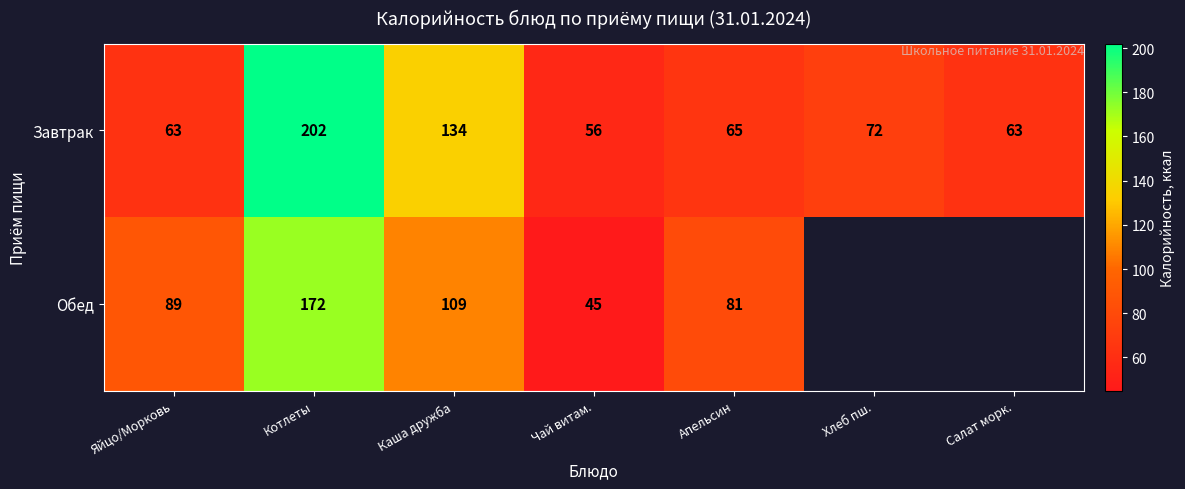

What is the total value across all series at Каша дружба?

243